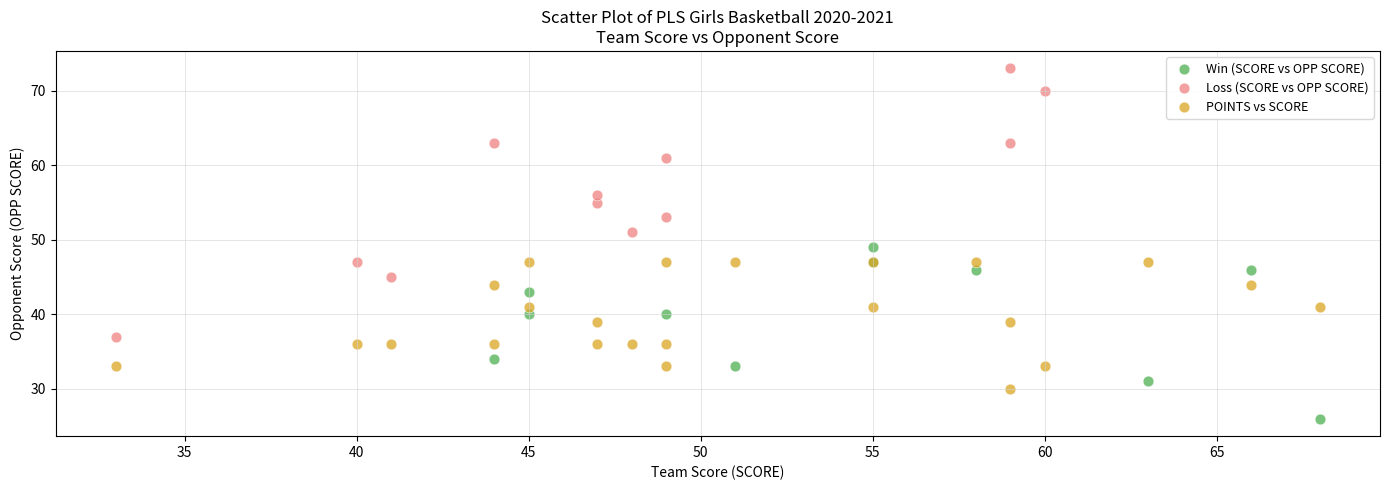

Which series has the widest spread of Y values?

Loss (SCORE vs OPP SCORE)